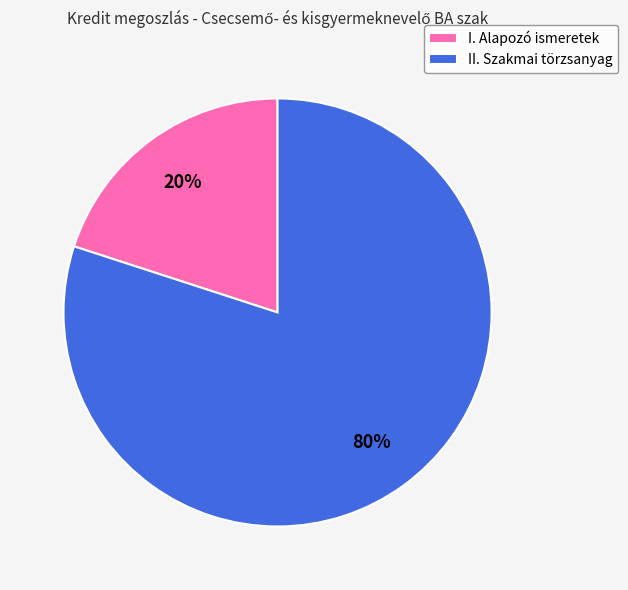

Count the number of slices in the pie.

2